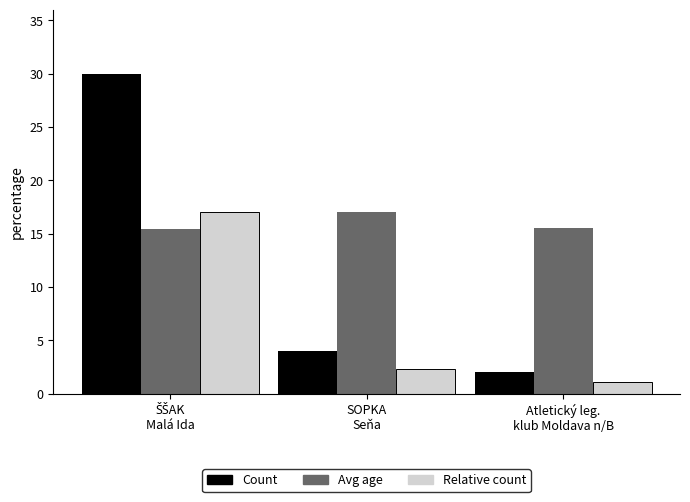

What is the maximum value shown in the chart?

30.0